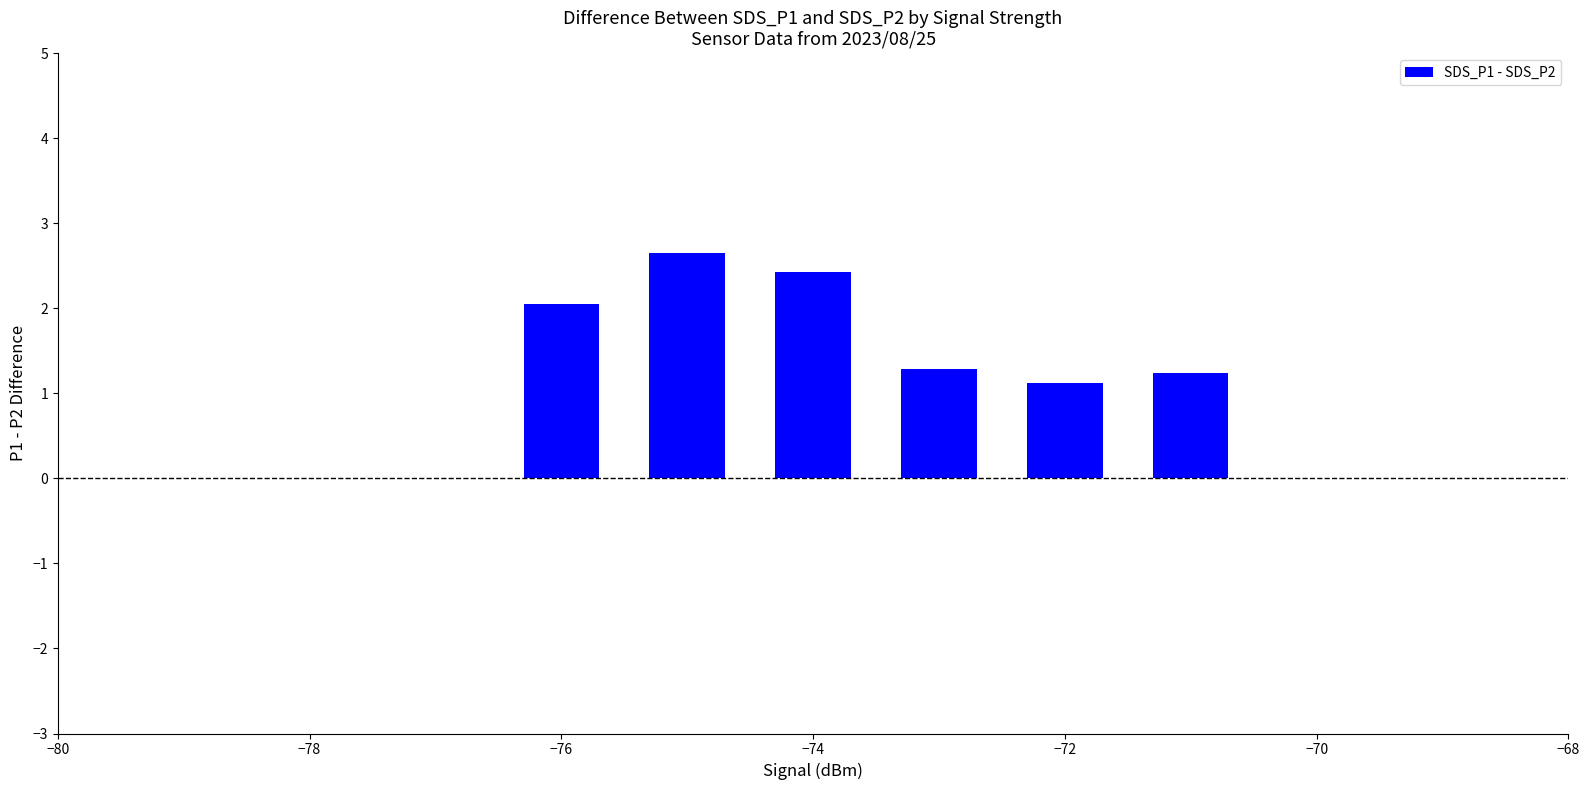

What is the minimum value shown in the chart?

1.1